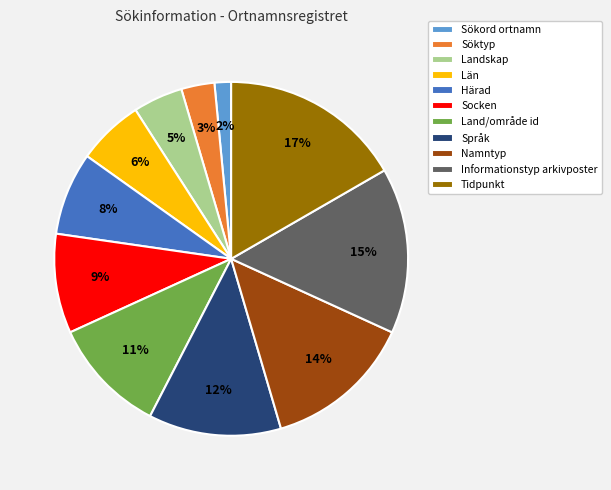

Rank the categories by value from lowest to highest.

Sökord ortnamn, Söktyp, Landskap, Län, Härad, Socken, Land/område id, Språk, Namntyp, Informationstyp arkivposter, Tidpunkt